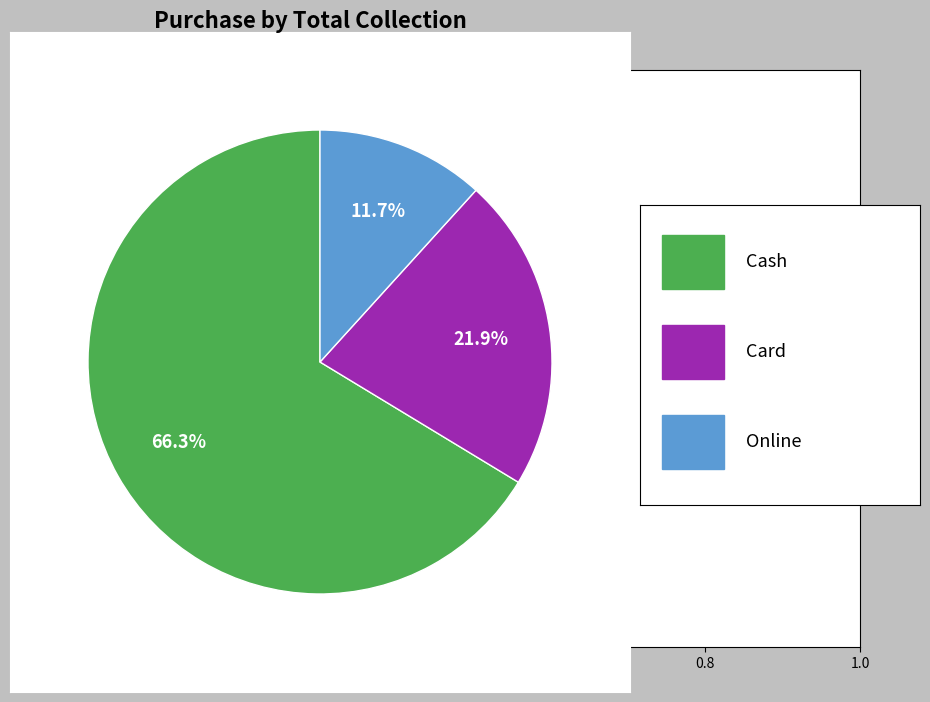

Is there a majority slice in this chart?

Yes